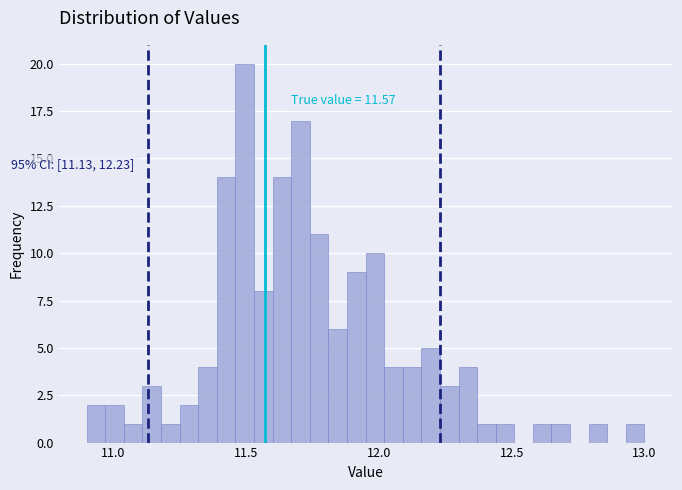

Read against the x-axis, roughly where is the centre of the tallest bar?

11.50